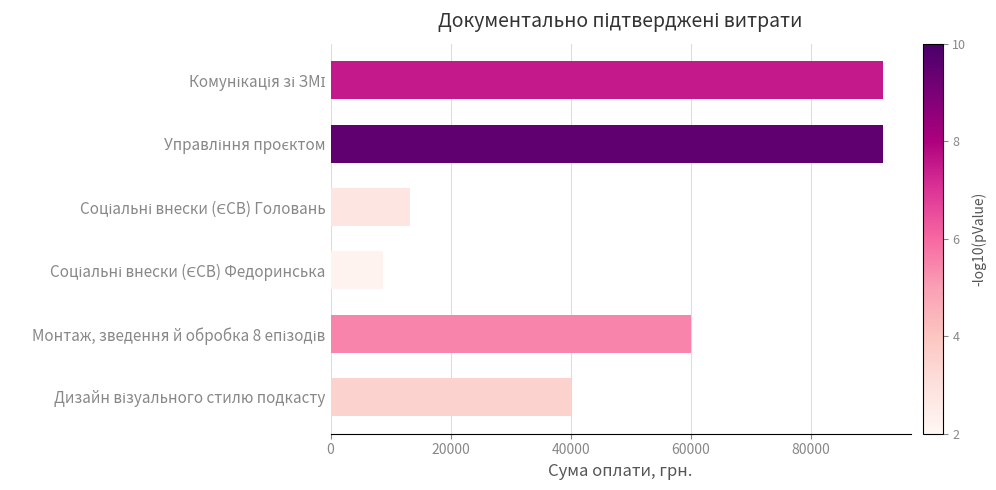

What is the smallest value displayed?

8800